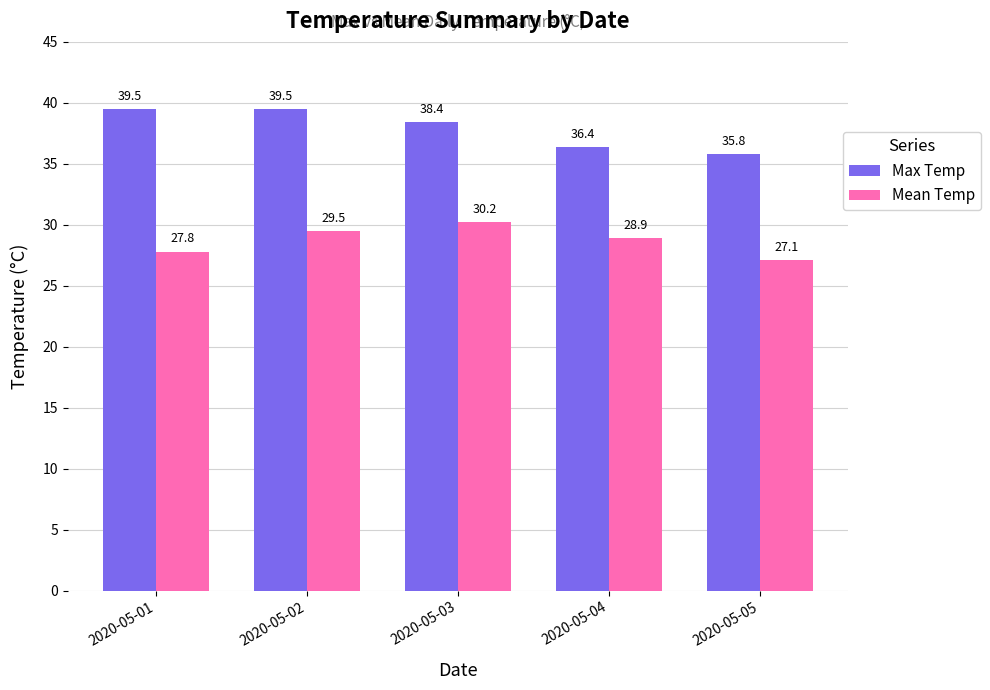

True or false: Max Temp has a value of 57.6 at 2020-05-01.

False